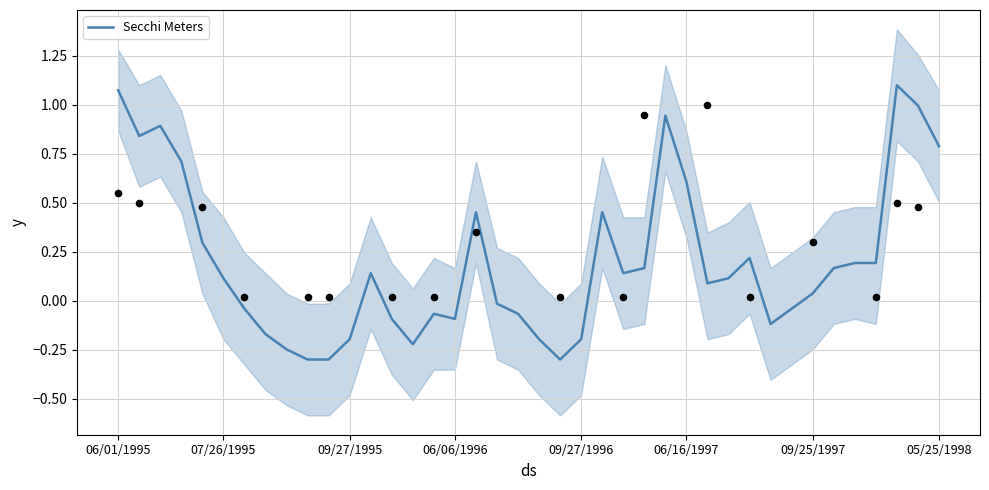

What is the minimum value for Secchi Meters?

-0.3